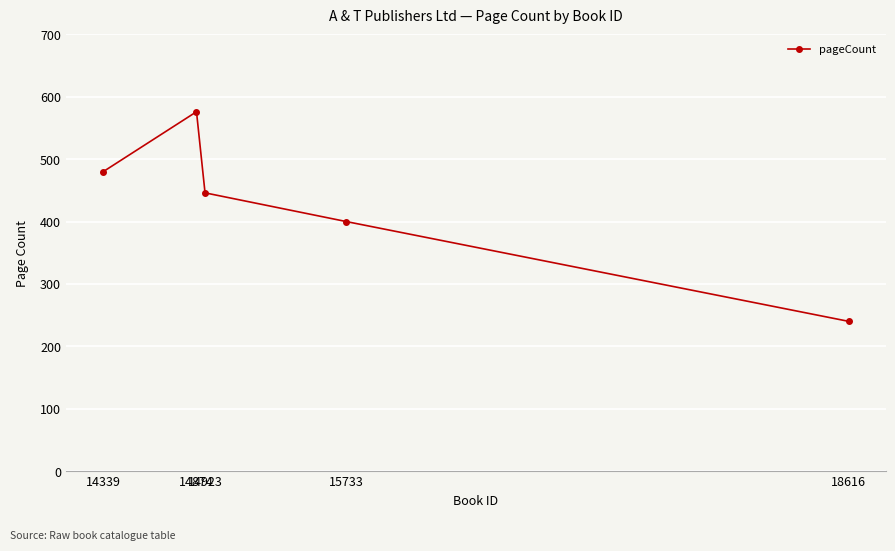

True or false: the data has more than 2 interior local peaks.

False